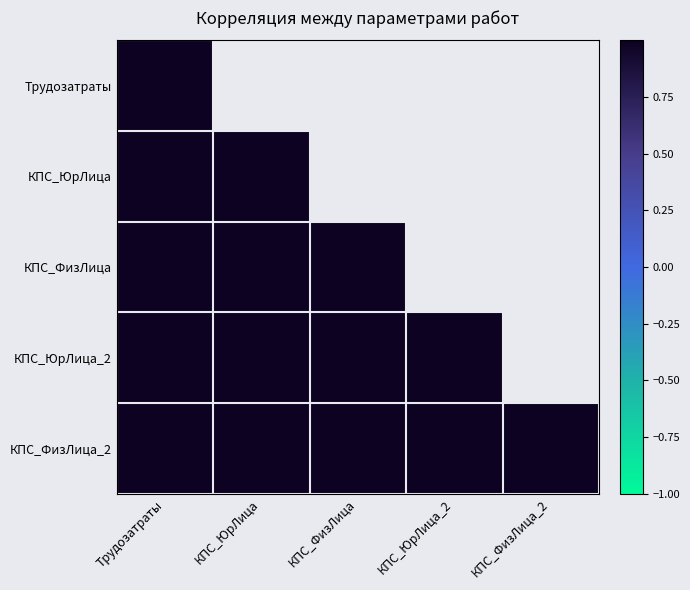

Which label corresponds to the smallest value in the chart?

Трудозатраты